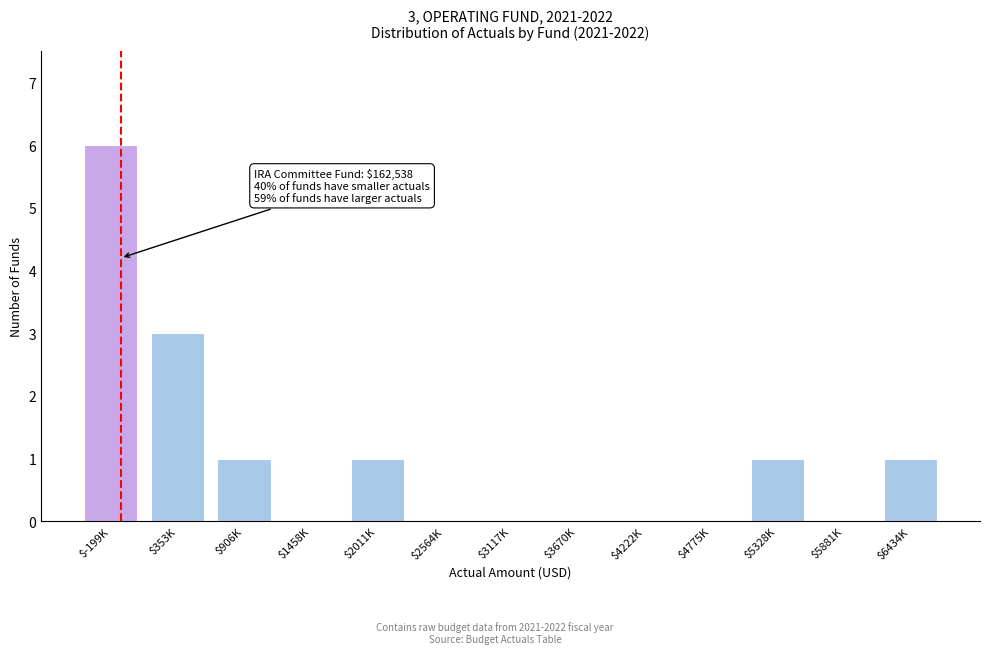

What is the sum of all values?

13